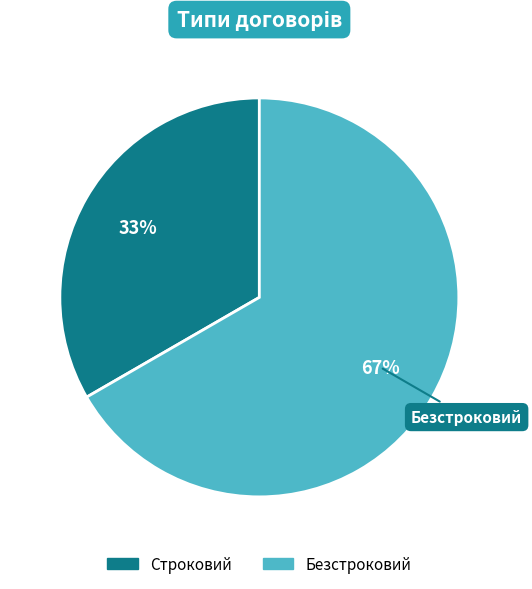

Do Безстроковий and Строковий together represent more than half of the pie?

Yes